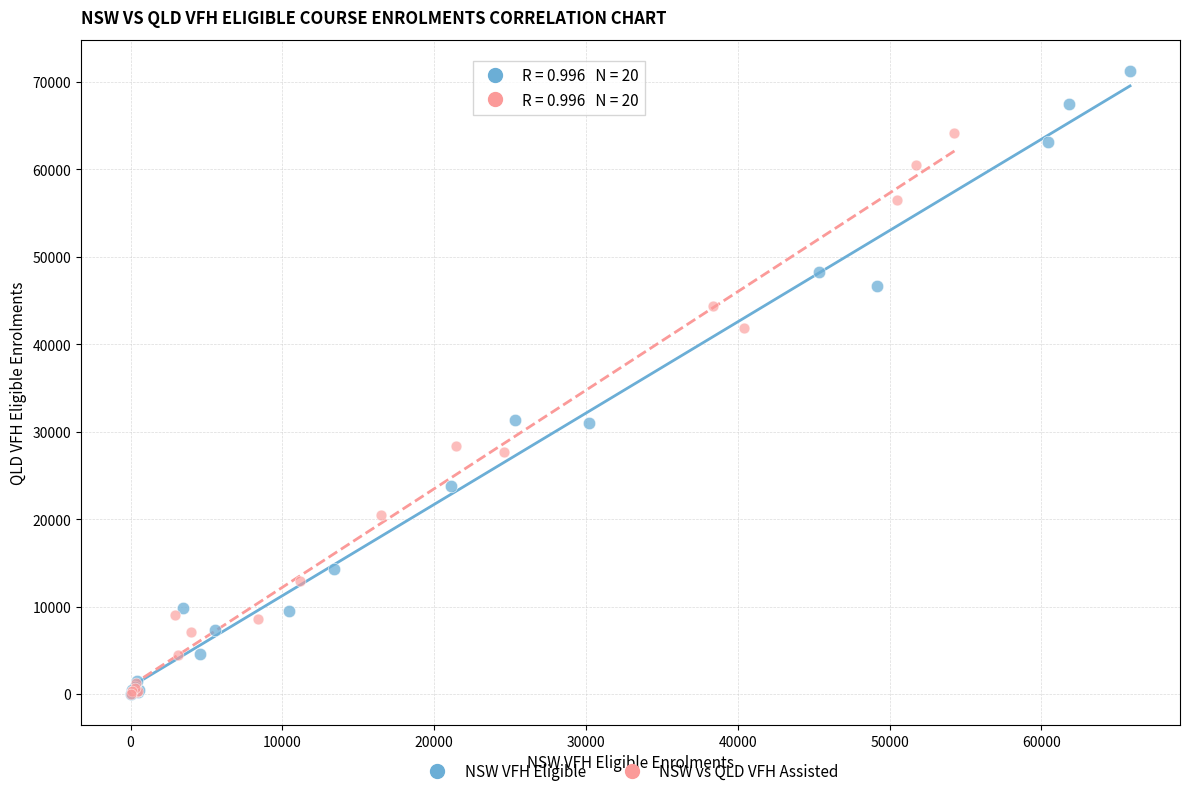

Which series has the widest spread of Y values?

NSW VFH Eligible